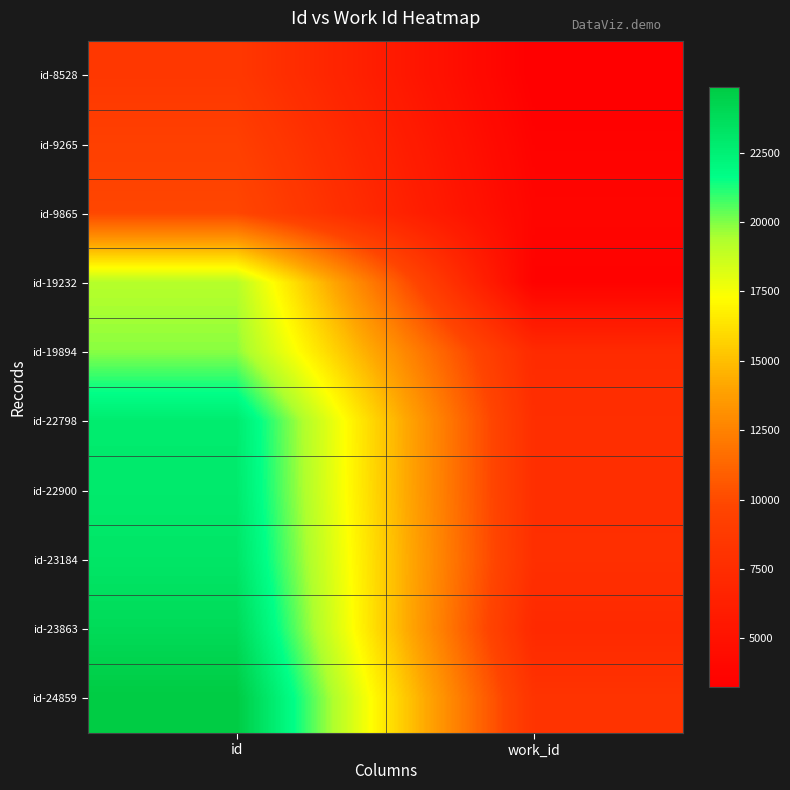

At work_id, list the series in order from smallest to largest.

id-8528, id-19232, id-9265, id-9865, id-23863, id-19894, id-22798, id-22900, id-23184, id-24859